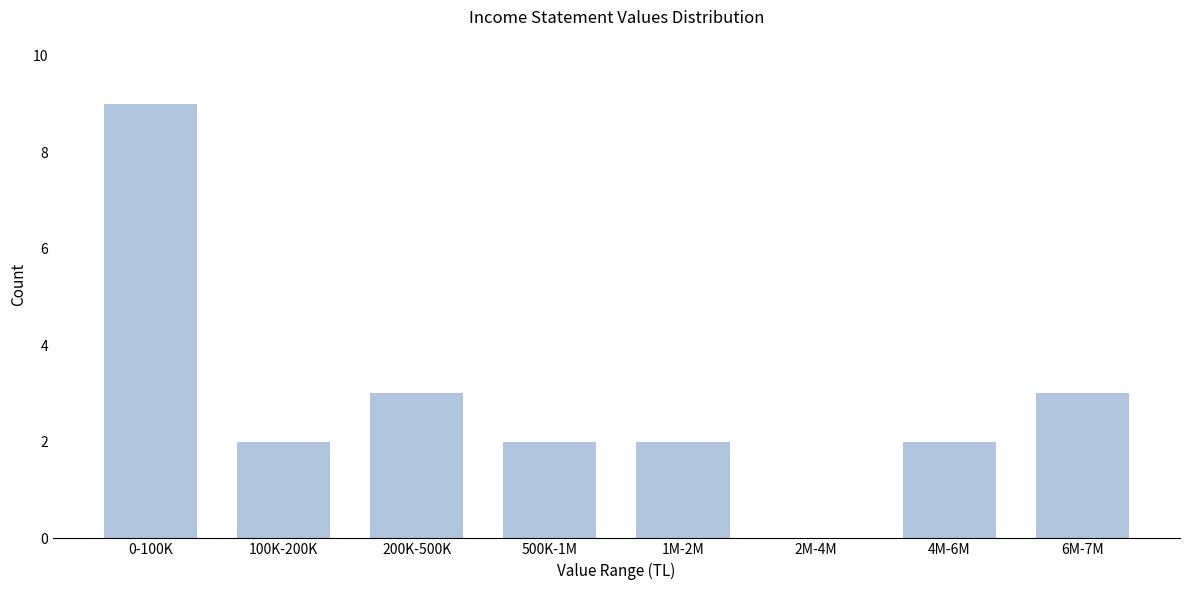

Reading left to right, what are all the values shown in this chart?

0-100K=9	100K-200K=2	200K-500K=3	500K-1M=2	1M-2M=2	2M-4M=0	4M-6M=2	6M-7M=3